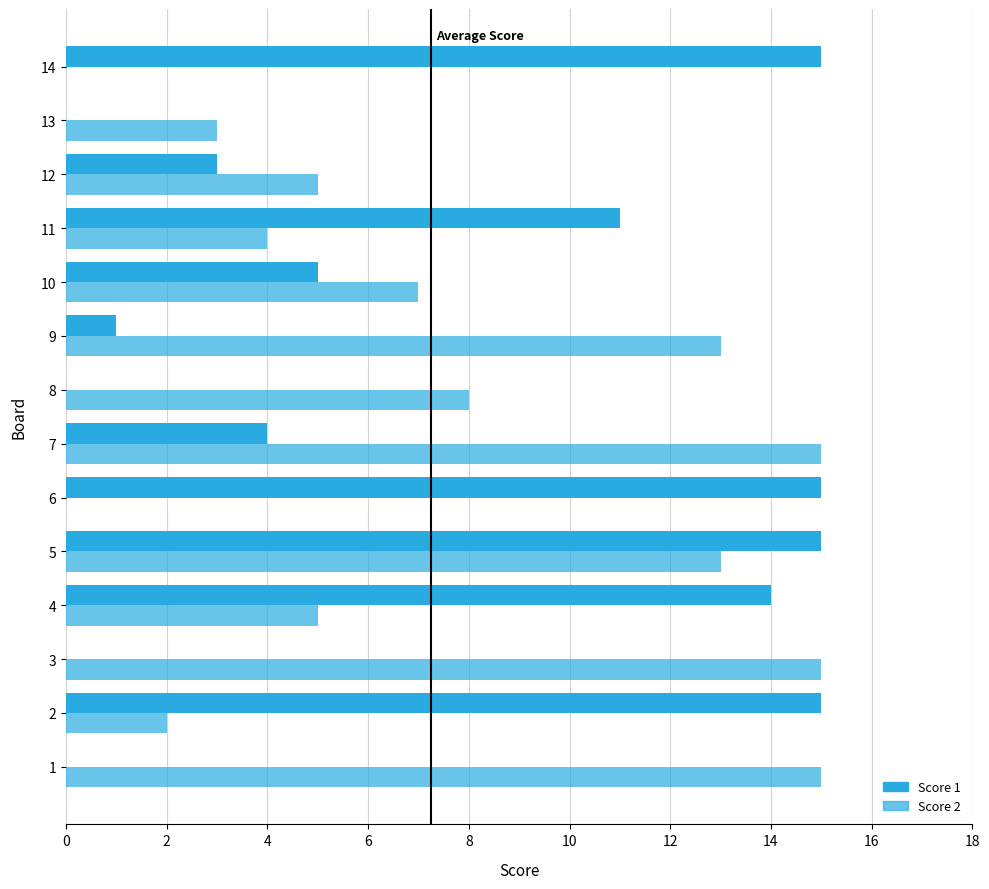

Reading right to left, extract all data points from this chart.

Score 1: 15	0	3	11	5	1	0	4	15	15	14	0	15	0
Score 2: 0	3	5	4	7	13	8	15	0	13	5	15	2	15